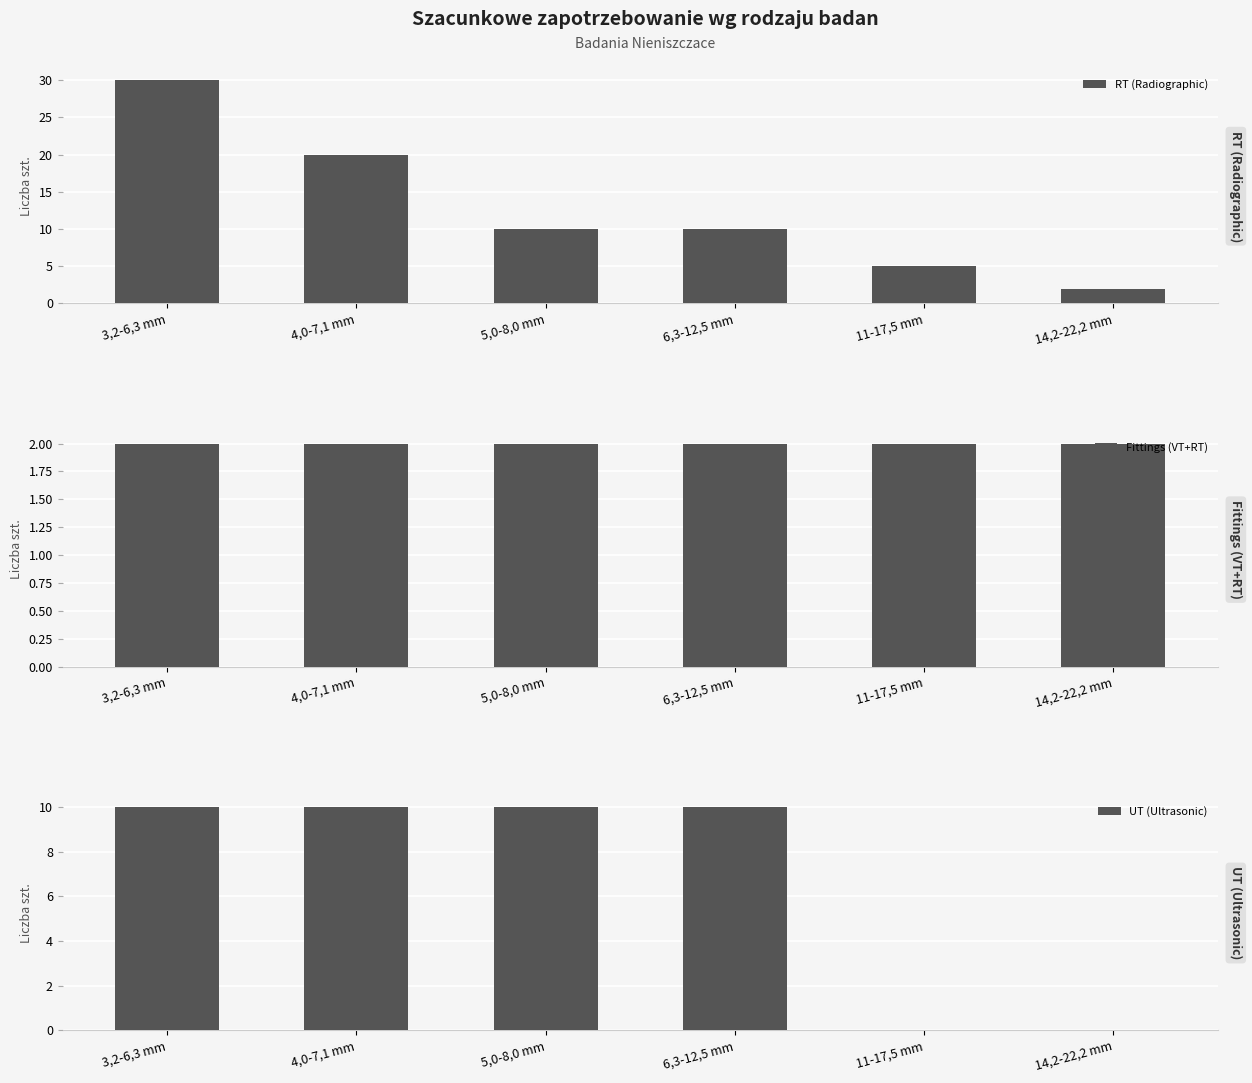

Rank the series by their average value, from highest to lowest.

RT (Radiographic), UT (Ultrasonic), Fittings (VT+RT)